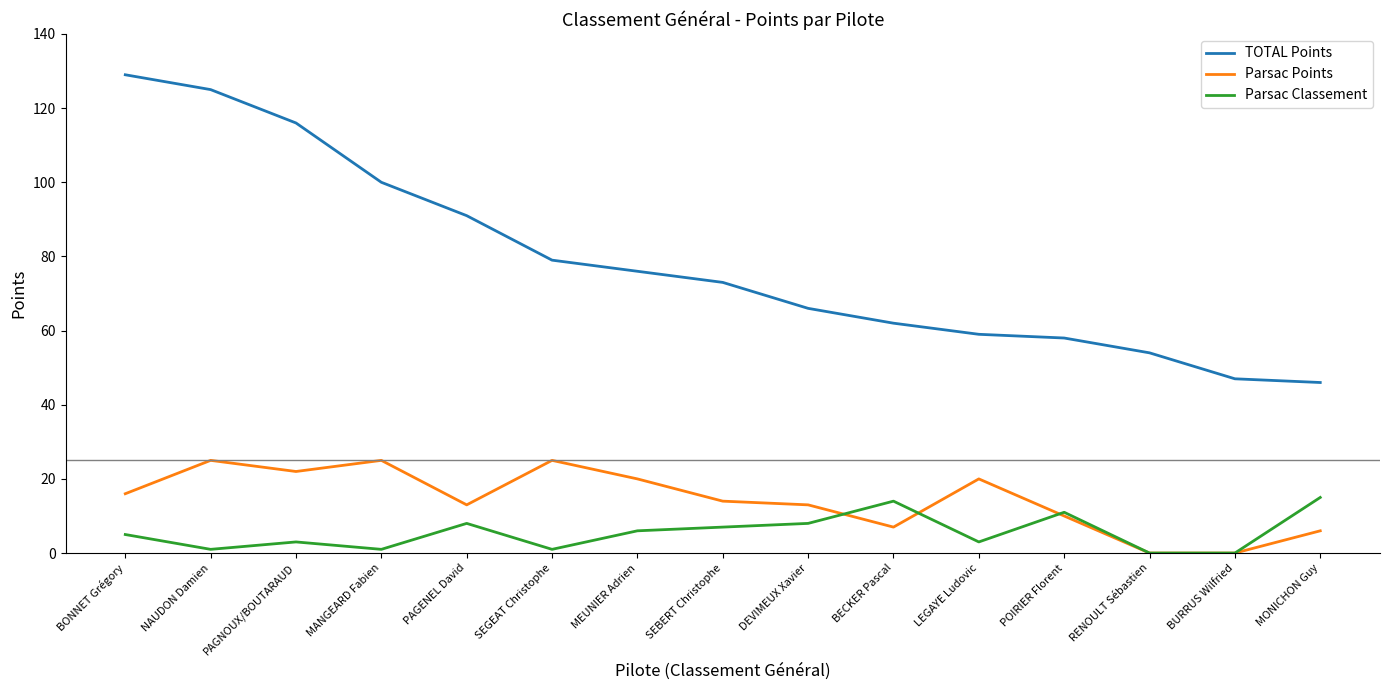

Reading left to right, extract all data points from this chart.

TOTAL Points: BONNET Grégory=129	NAUDON Damien=125	PAGNOUX/BOUTARAUD=116	MANGEARD Fabien=100	PAGENEL David=91	SEGEAT Christophe=79	MEUNIER Adrien=76	SEBERT Christophe=73	DEVIMEUX Xavier=66	BECKER Pascal=62	LEGAYE Ludovic=59	POIRIER Florent=58	RENOULT Sébastien=54	BURRUS Wilfried=47	MONICHON Guy=46
Parsac Points: BONNET Grégory=16	NAUDON Damien=25	PAGNOUX/BOUTARAUD=22	MANGEARD Fabien=25	PAGENEL David=13	SEGEAT Christophe=25	MEUNIER Adrien=20	SEBERT Christophe=14	DEVIMEUX Xavier=13	BECKER Pascal=7	LEGAYE Ludovic=20	POIRIER Florent=10	RENOULT Sébastien=0	BURRUS Wilfried=0	MONICHON Guy=6
Parsac Classement: BONNET Grégory=5	NAUDON Damien=1	PAGNOUX/BOUTARAUD=3	MANGEARD Fabien=1	PAGENEL David=8	SEGEAT Christophe=1	MEUNIER Adrien=6	SEBERT Christophe=7	DEVIMEUX Xavier=8	BECKER Pascal=14	LEGAYE Ludovic=3	POIRIER Florent=11	RENOULT Sébastien=0	BURRUS Wilfried=0	MONICHON Guy=15